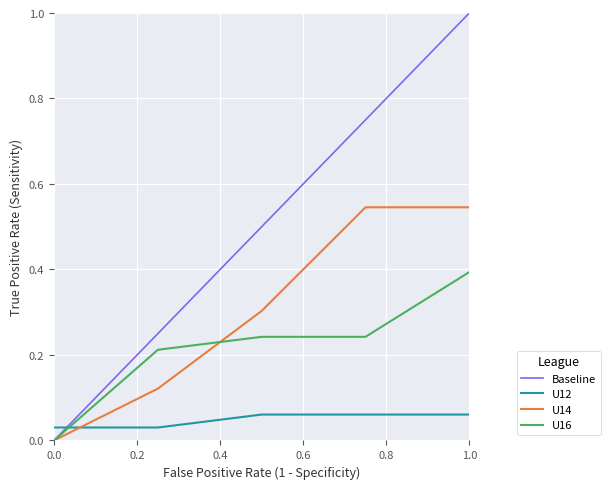

Which series has the largest range (max minus min)?

Baseline